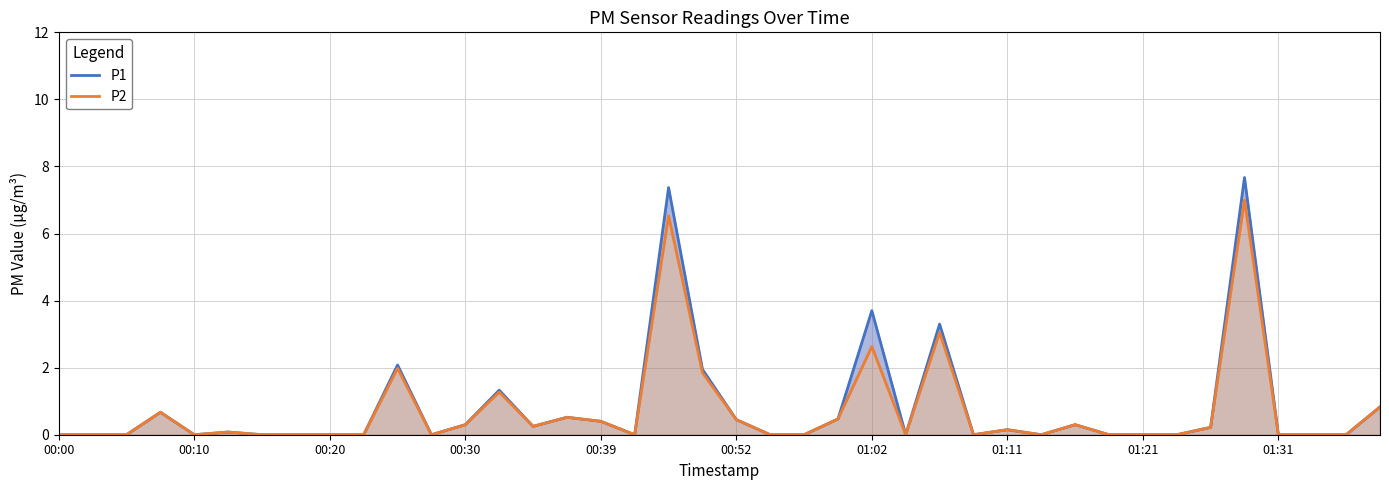

At which category is the sum across all series the highest?

35